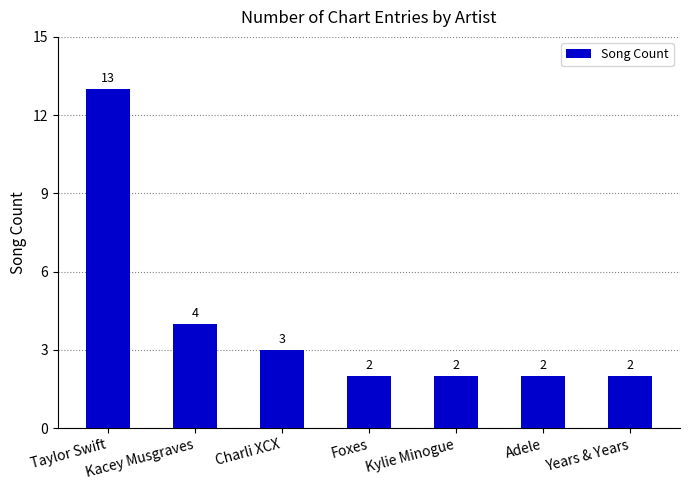

What is the label of the 3rd bar from the left?

Charli XCX